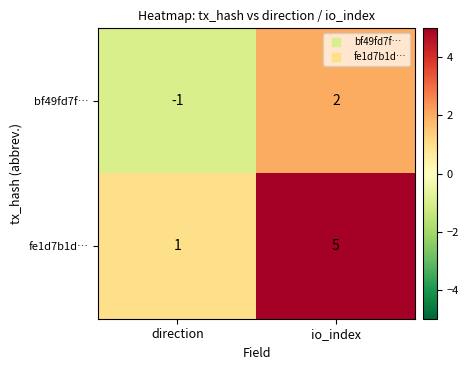

Which category has the highest value across all series?

io_index